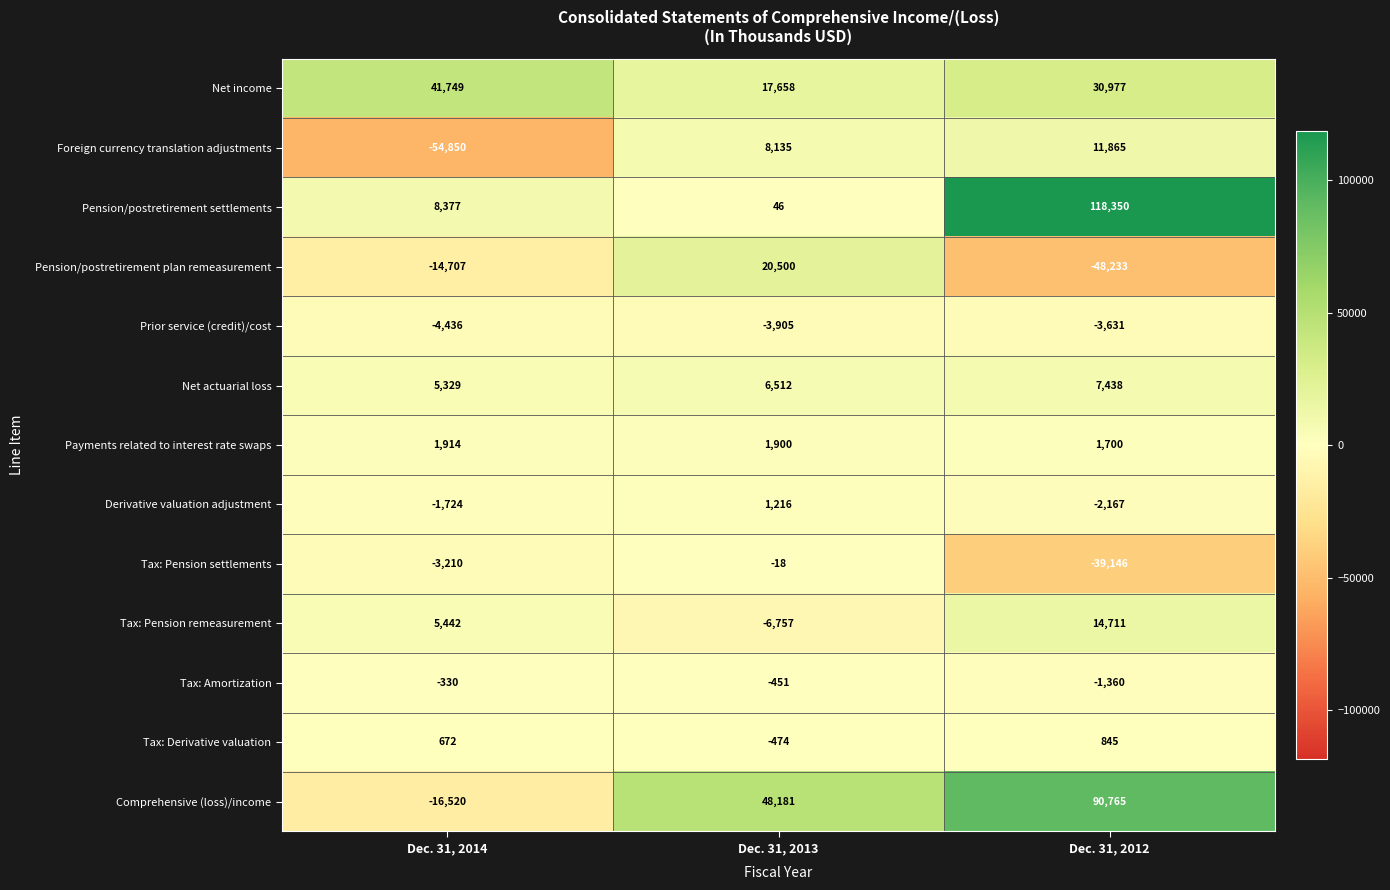

What is the difference between the highest and lowest values at Dec. 31, 2014?

96599